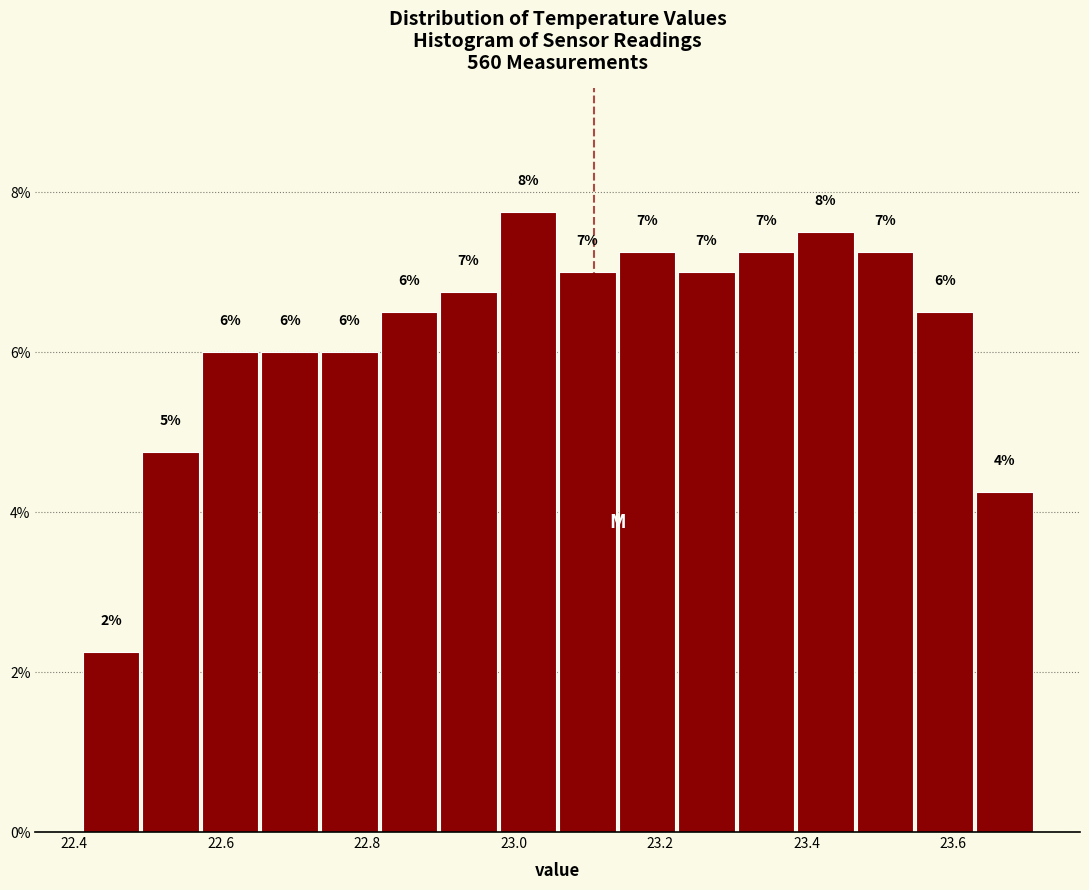

Over which range of the x-axis is the bar tallest?

22.98 to 23.06